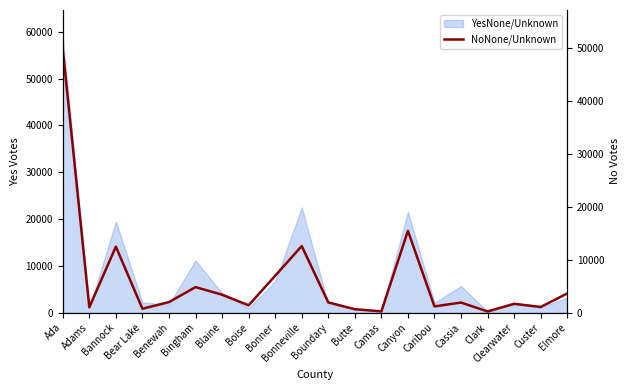

What is the maximum value shown in the chart?

49763